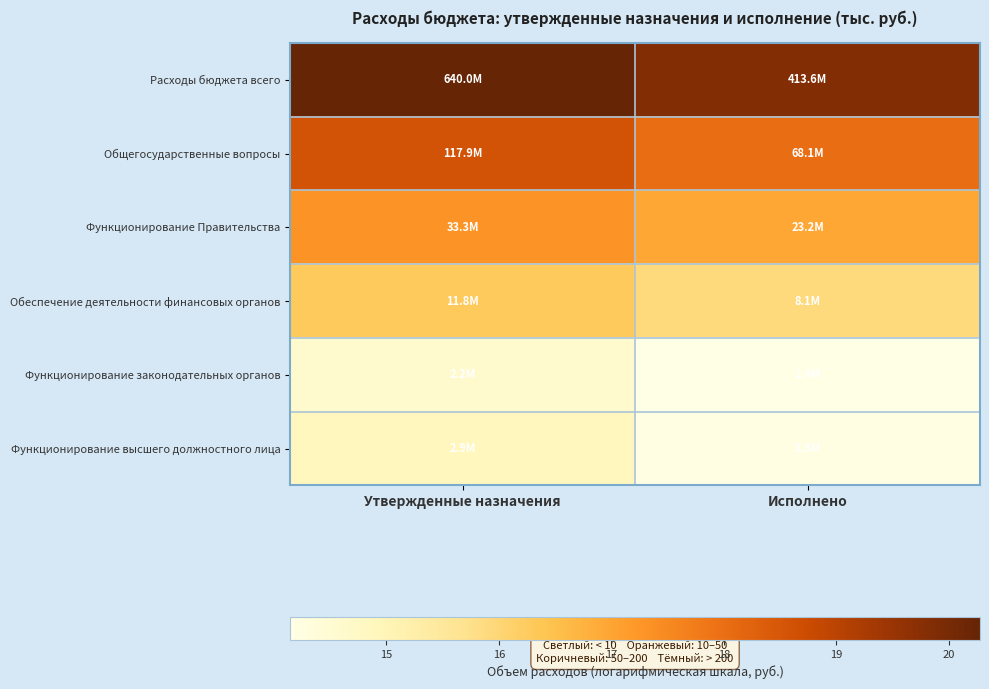

Count the number of categories in the chart.

2